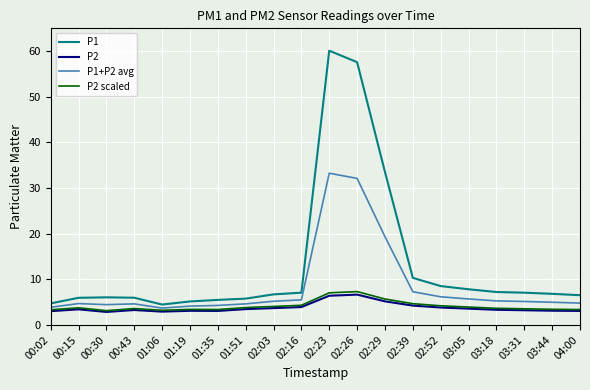

Is the value of P2 scaled at 00:30 greater than the value of P1 at 02:03?

No